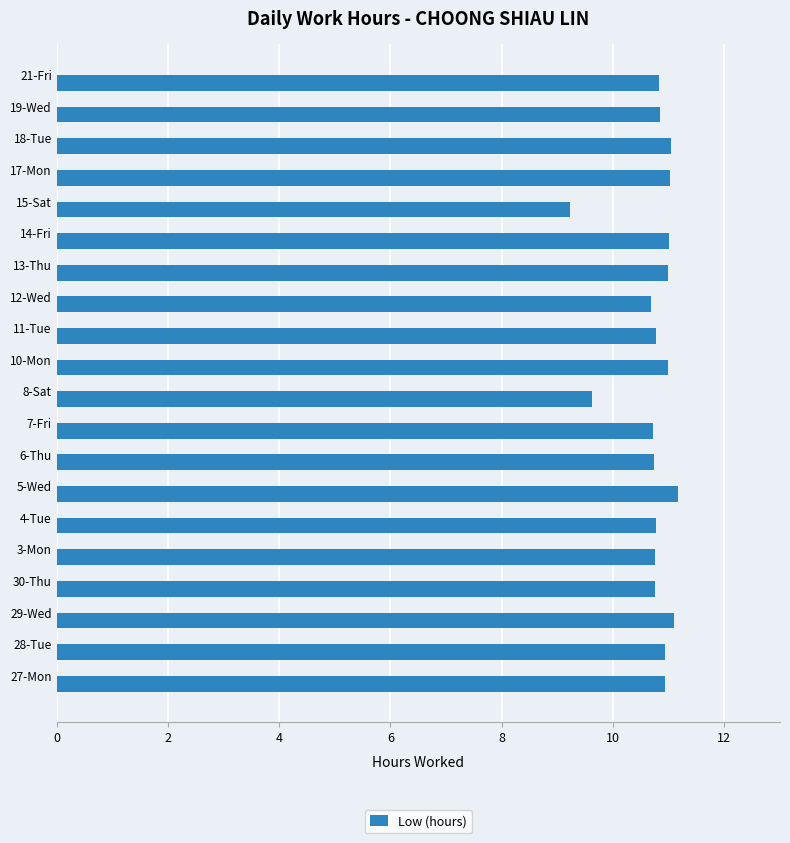

What is the sum of all values?

214.9